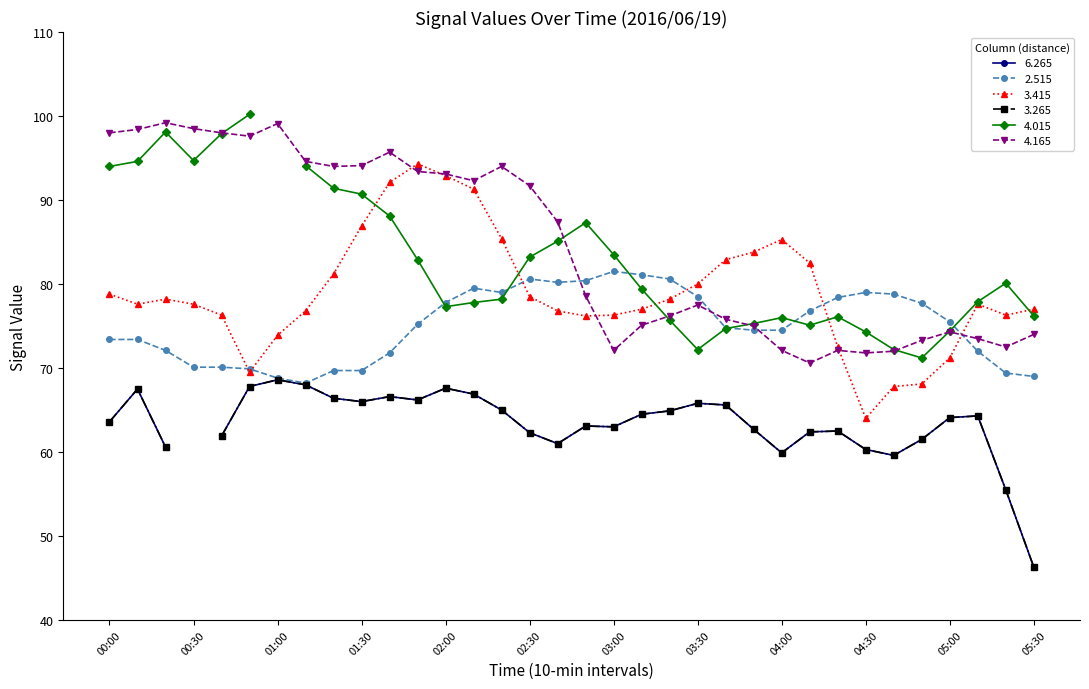

What position from the left is 03:00?

19